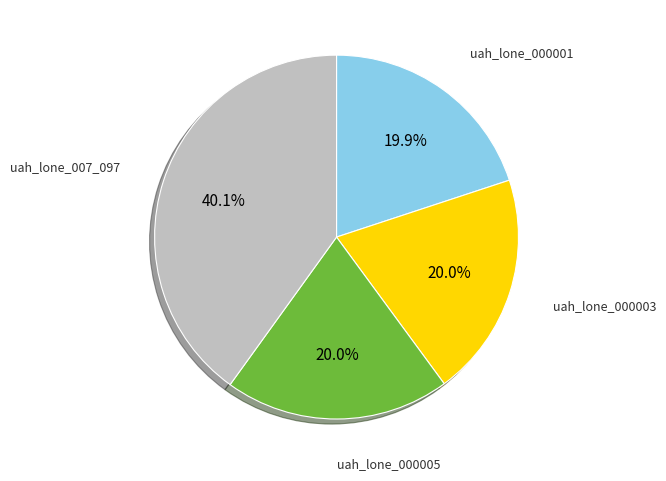

Which category has the biggest portion of the pie?

uah_lone_007_097